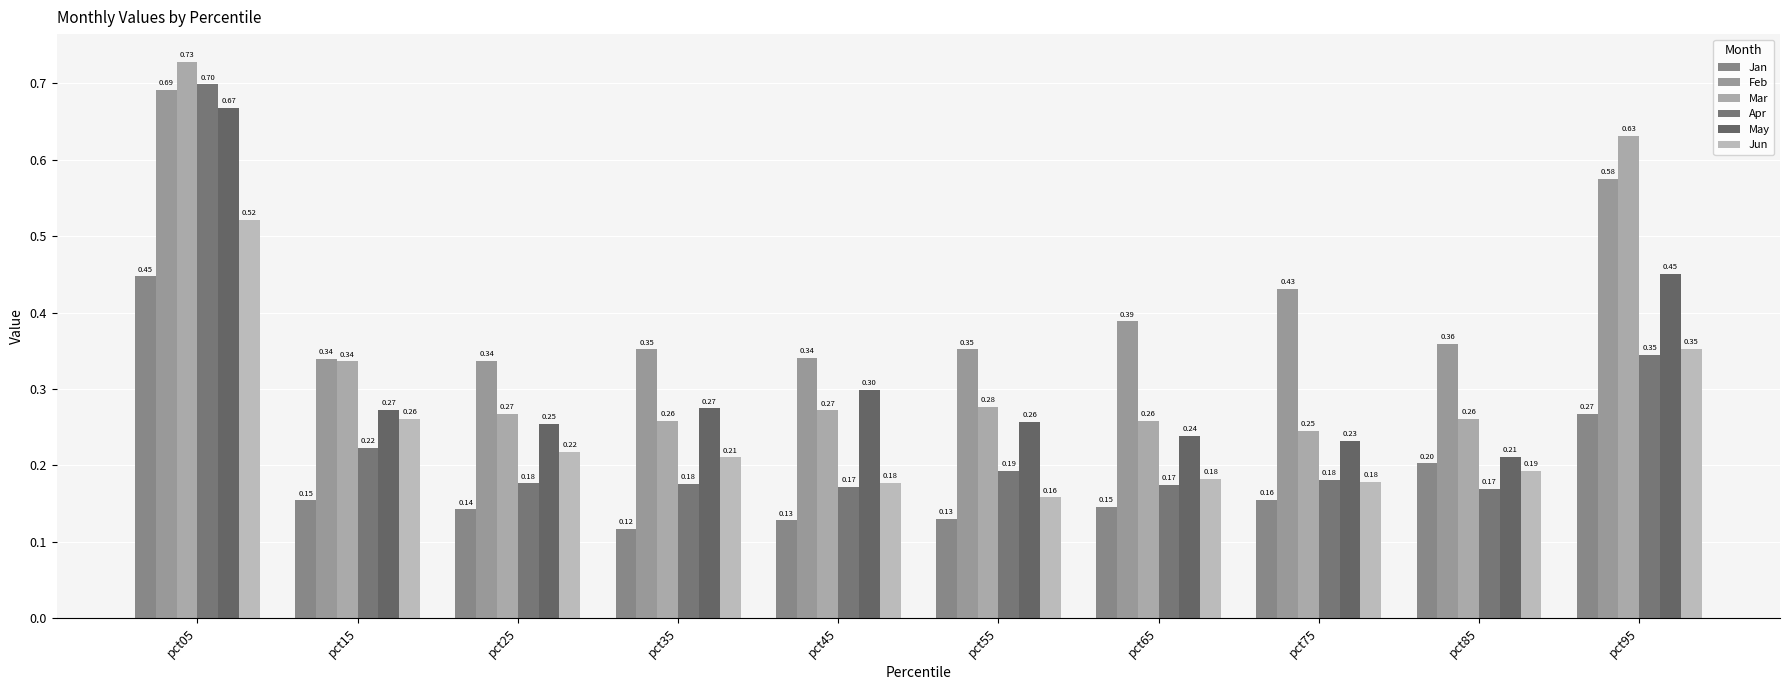

What is the difference between the highest and lowest values at pct25?

0.2